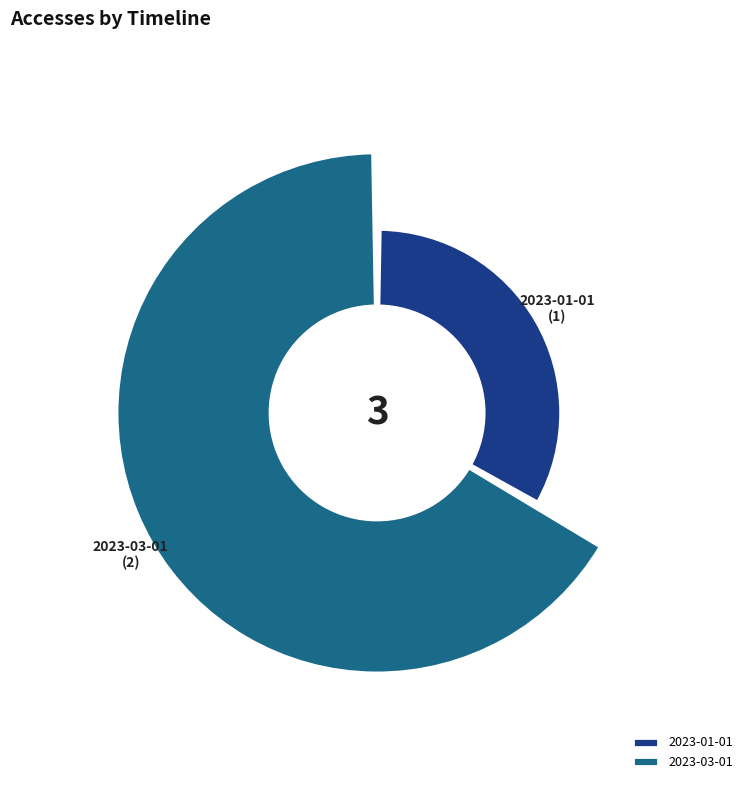

To the nearest percent, what is the combined percentage of 2023-02-01 and 2023-01-01?

33%